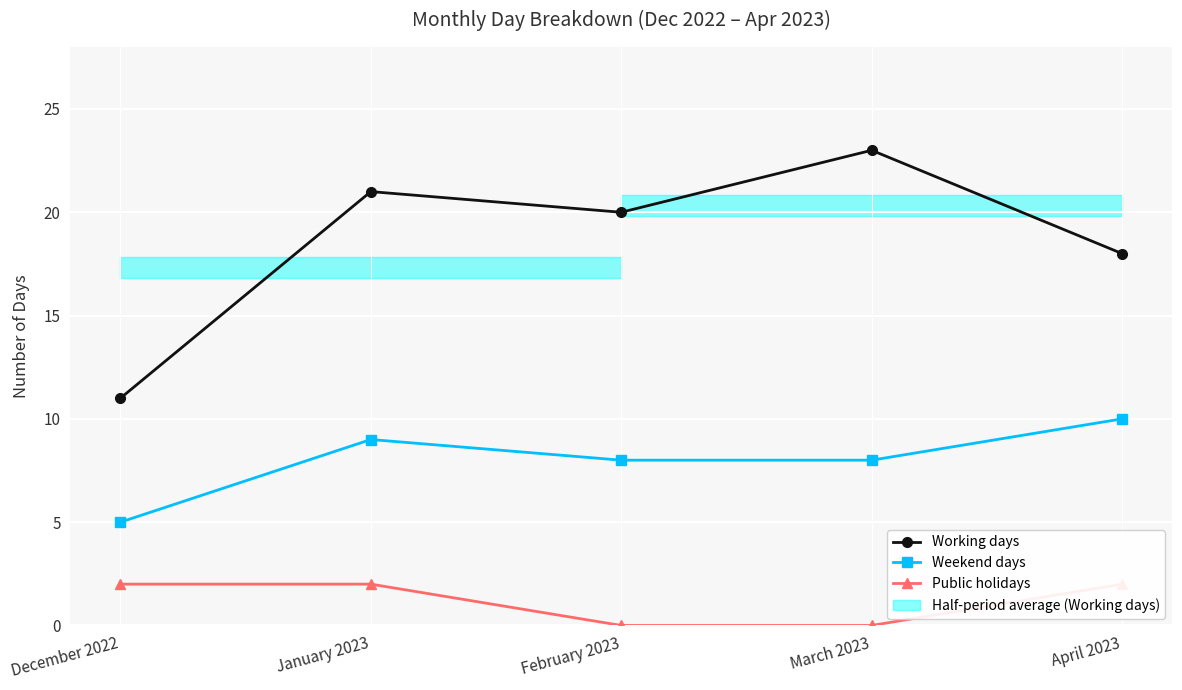

True or false: Public holidays and Working days cross at least once.

False